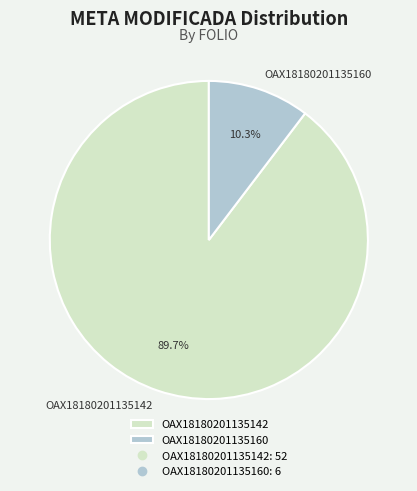

What is the majority slice?

OAX18180201135142